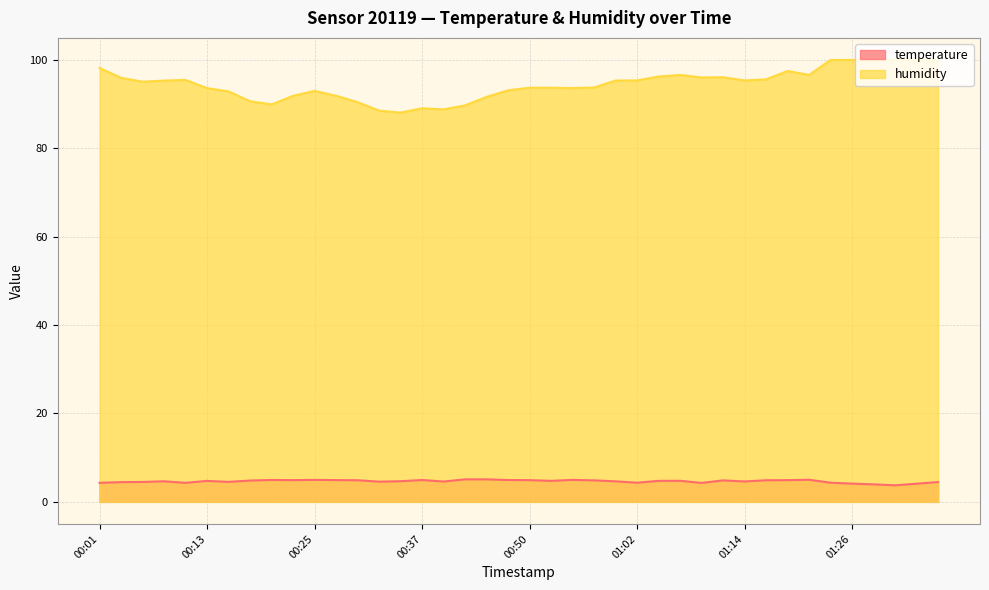

Between 00:55 and 01:26, which series saw the biggest shift?

humidity